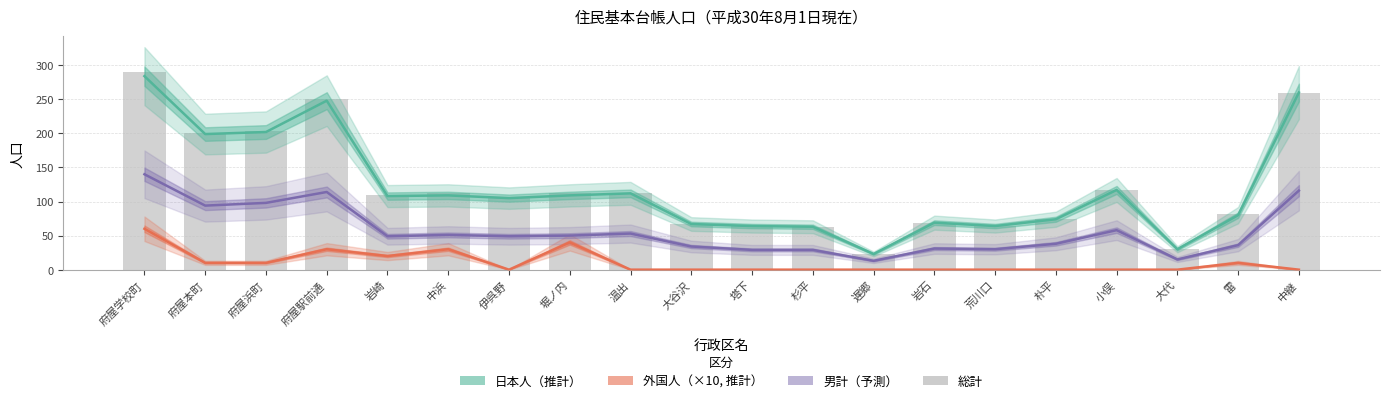

Which label corresponds to the largest value in the chart?

府屋学校町